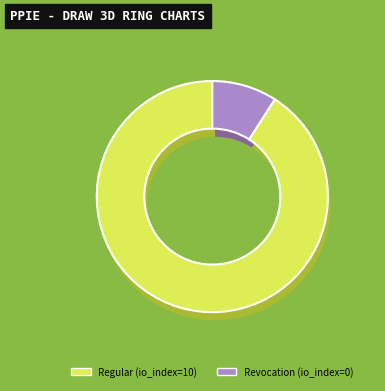

Which slice is the smallest?

Revocation (io_index=0)